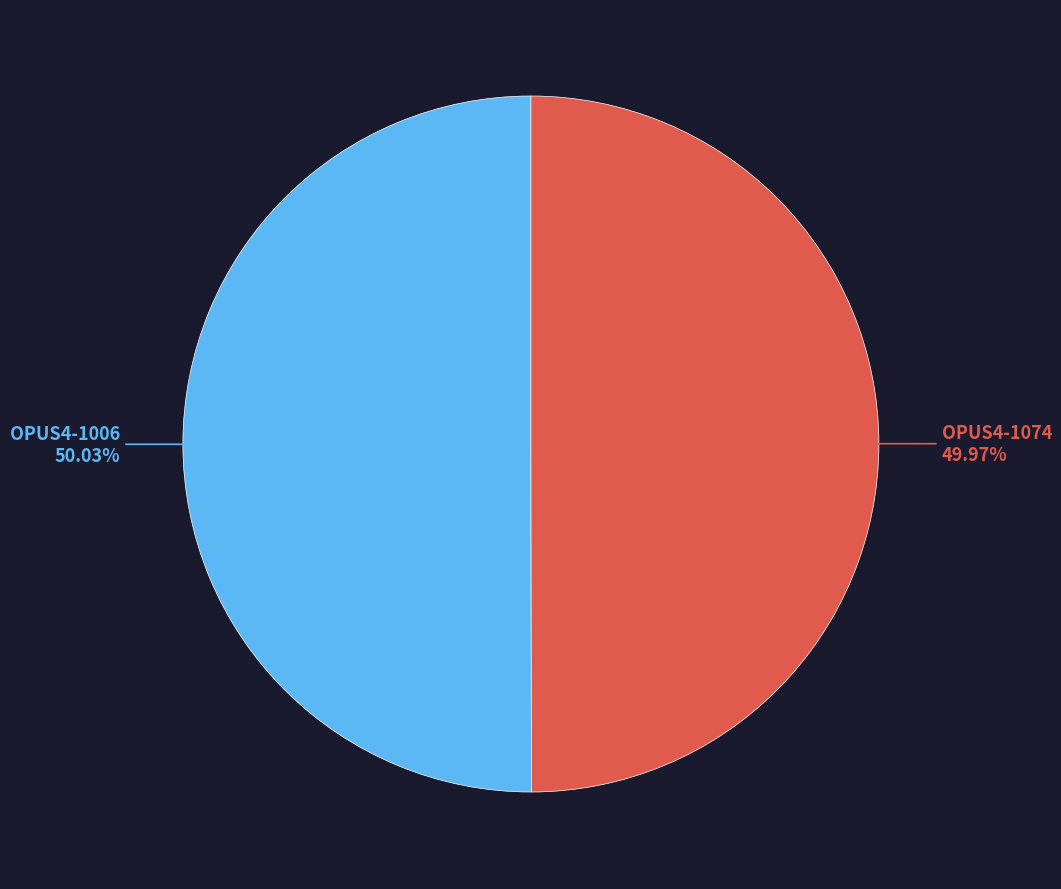

Does any single category account for the majority?

Yes